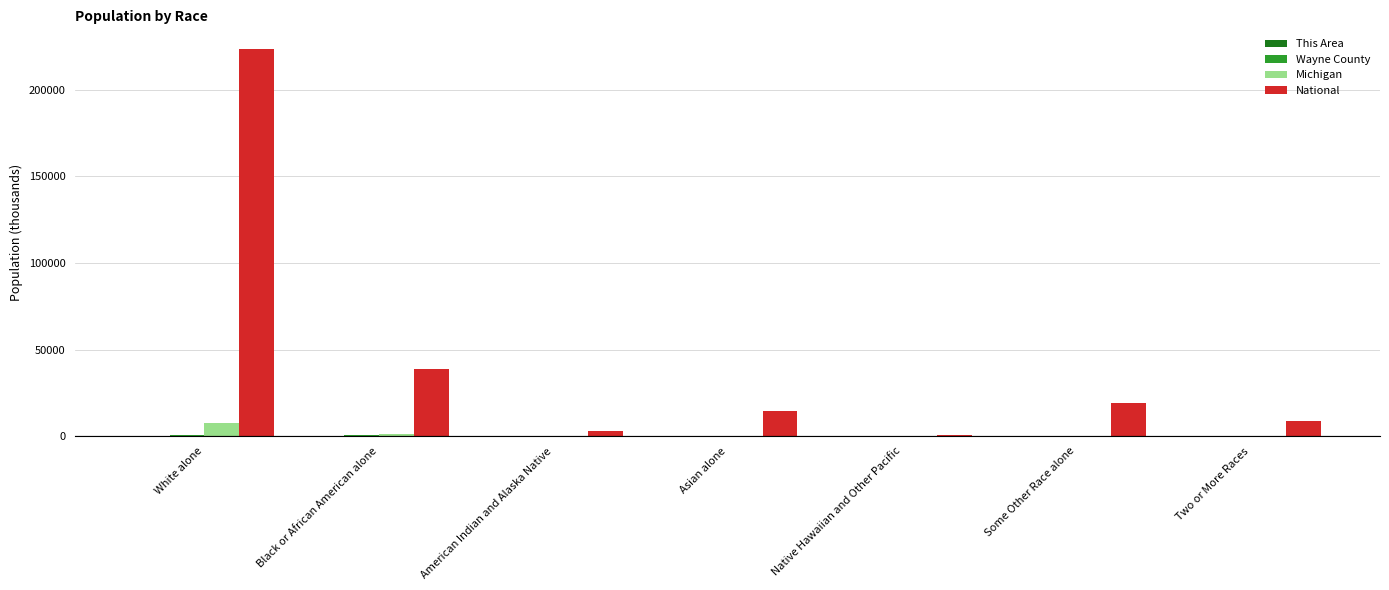

Which series has the largest total across all categories?

National